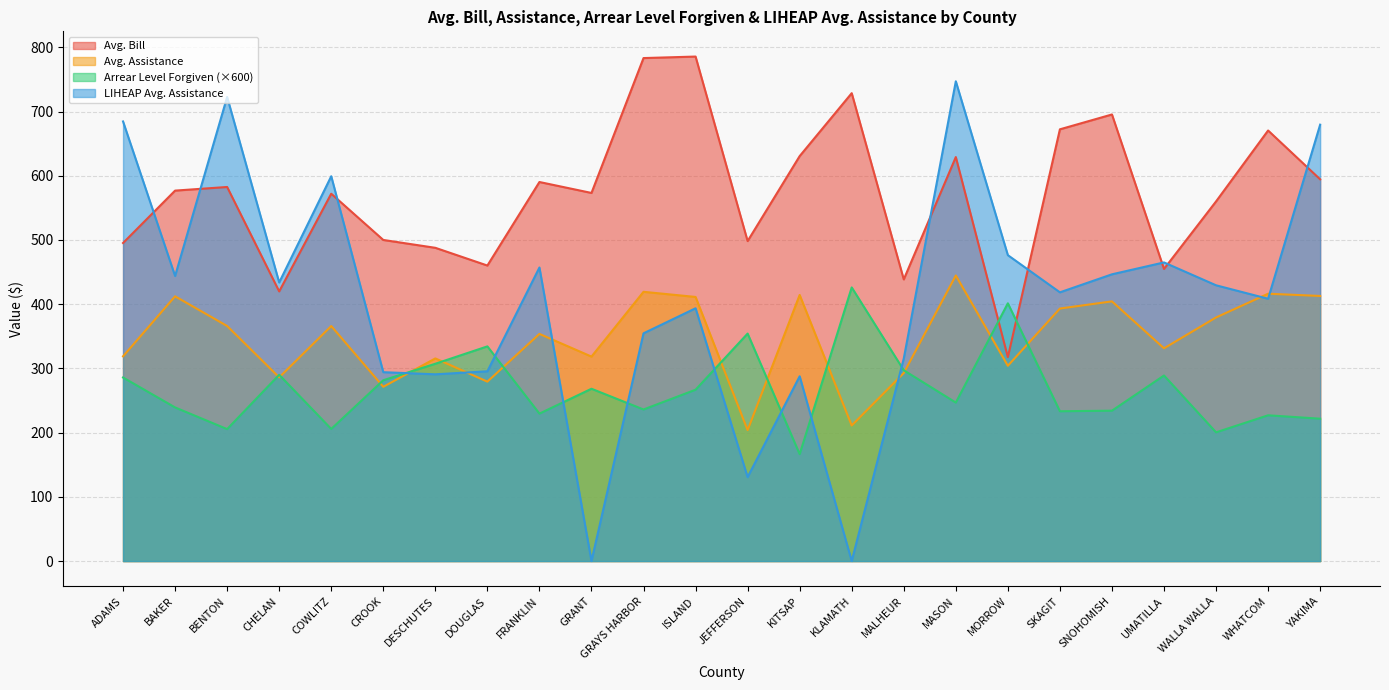

True or false: Avg. Bill has a value of 438.6 at MALHEUR.

True